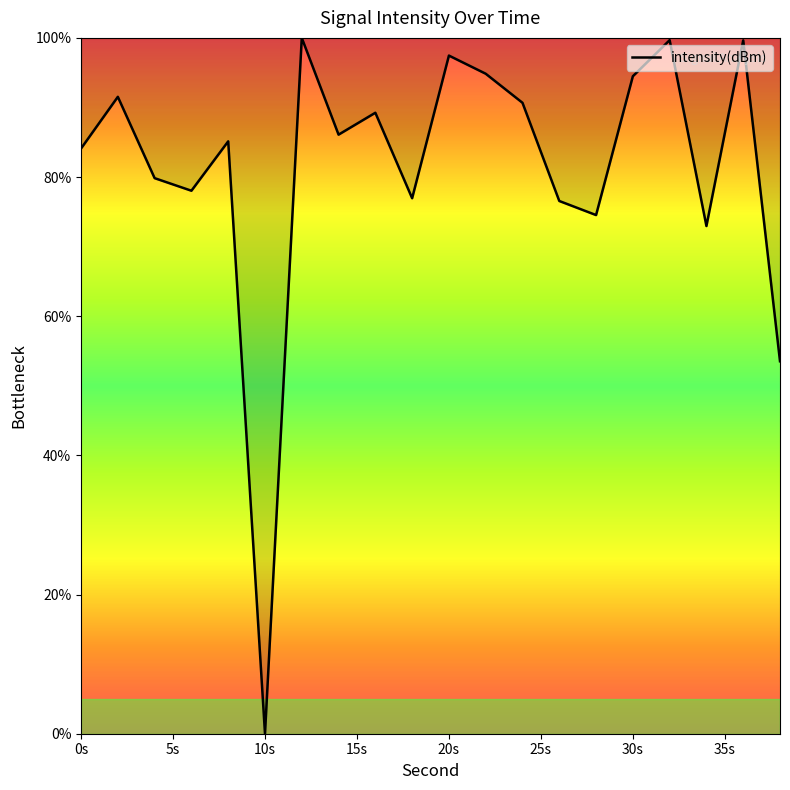

How many points are lower than both their immediate neighbors (excluding endpoints)?

6